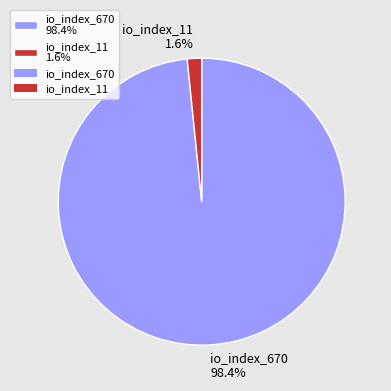

What portion of the pie excludes io_index_11?

98.4%